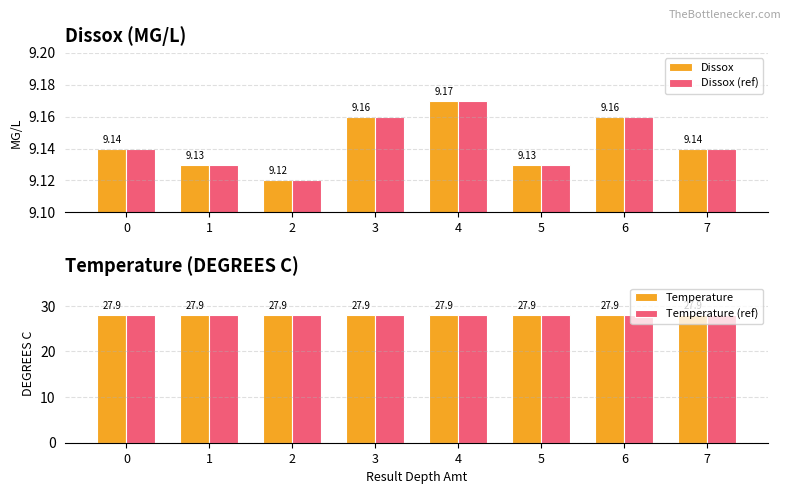

Rank the categories by Temperature value from highest to lowest.

0, 1, 2, 3, 4, 5, 6, 7